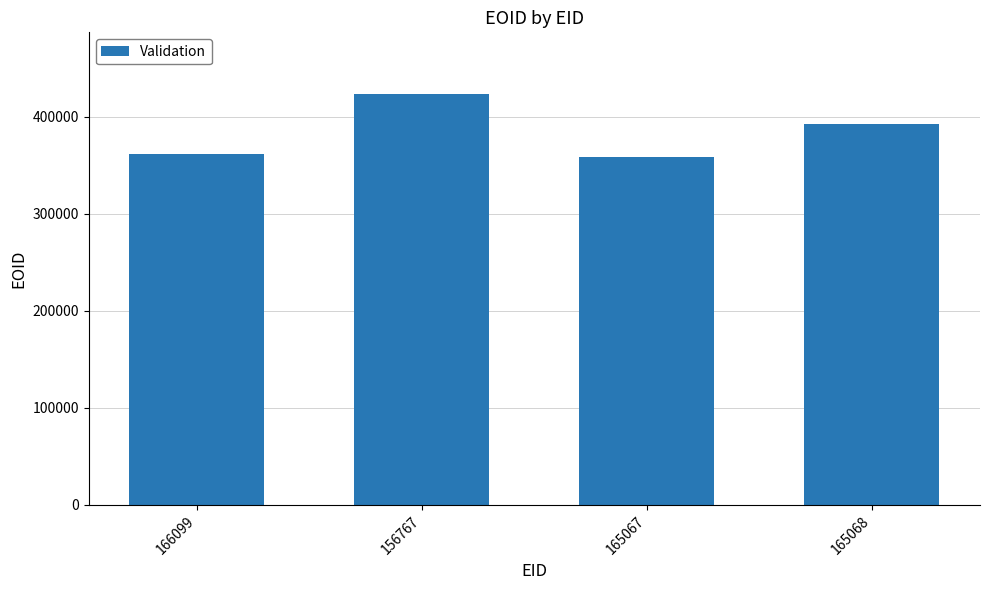

Where does the data first go above 391942?

156767